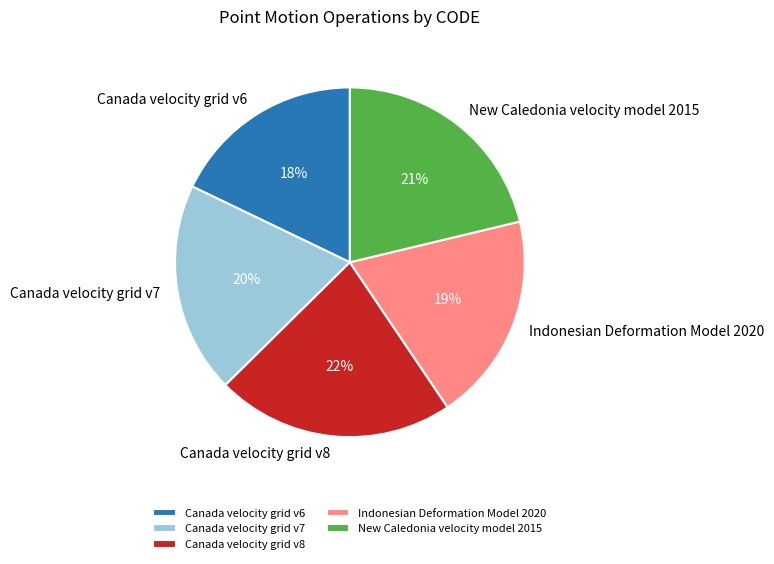

Between Canada velocity grid v8 and New Caledonia velocity model 2015, which is larger?

Canada velocity grid v8